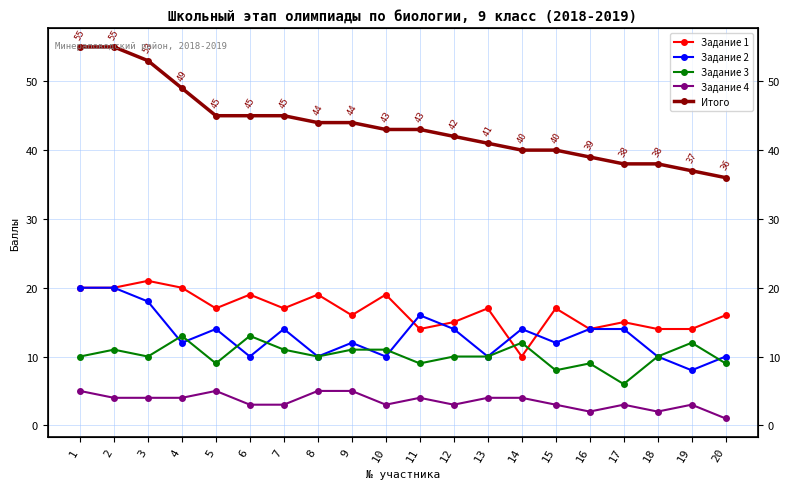

Reading right to left, what are all the values shown in this chart?

Задание 1: 16	14	14	15	14	17	10	17	15	14	19	16	19	17	19	17	20	21	20	20
Задание 2: 10	8	10	14	14	12	14	10	14	16	10	12	10	14	10	14	12	18	20	20
Задание 3: 9	12	10	6	9	8	12	10	10	9	11	11	10	11	13	9	13	10	11	10
Задание 4: 1	3	2	3	2	3	4	4	3	4	3	5	5	3	3	5	4	4	4	5
Итого: 36	37	38	38	39	40	40	41	42	43	43	44	44	45	45	45	49	53	55	55